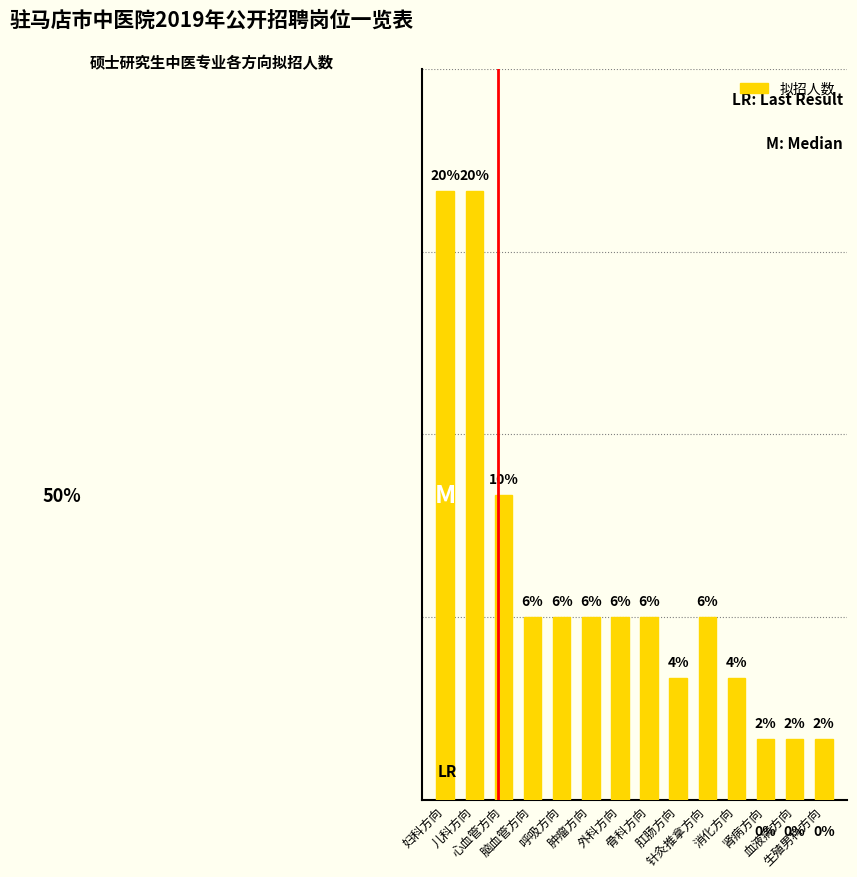

The chart shows a value of 1 at 呼吸方向. True or false?

False